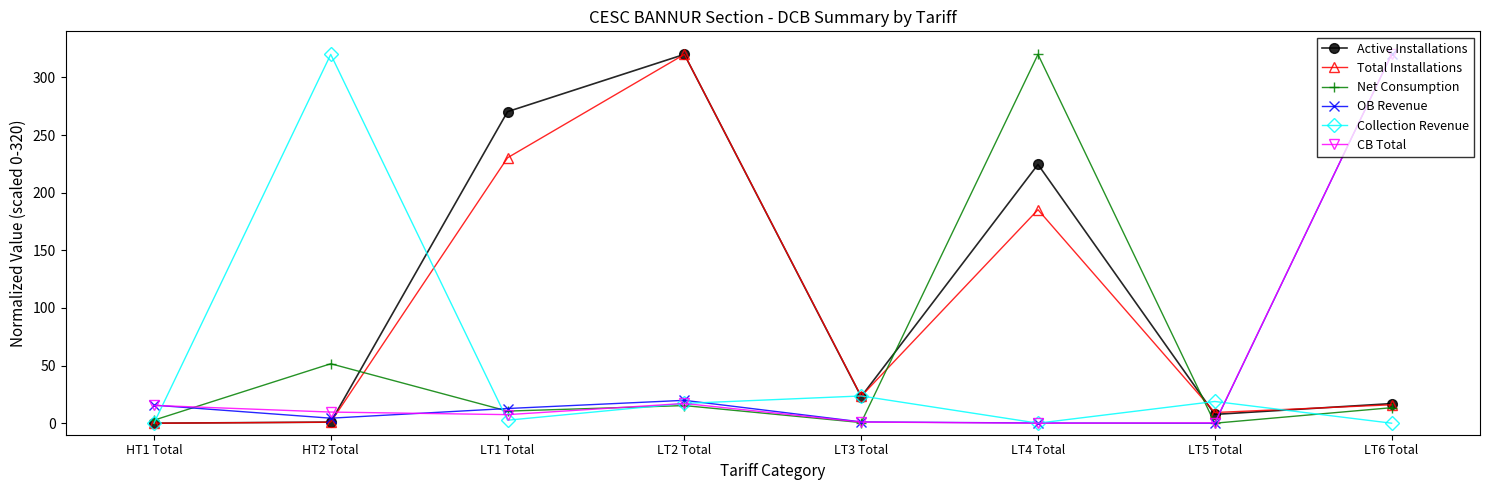

In Collection Revenue, how many points are higher than both neighbors (excluding endpoints)?

3